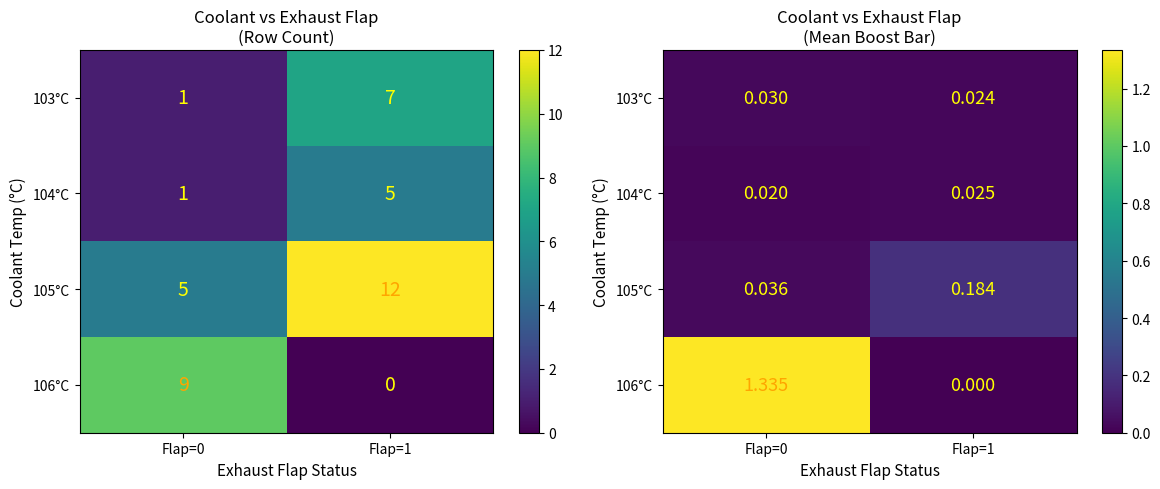

Count the 103°C values in the range 0 to 1.

2